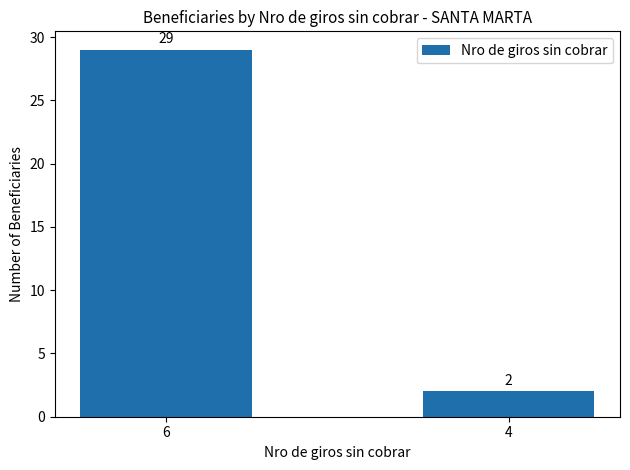

Approximately how many times larger is the value at 6 compared to 4?

14.5